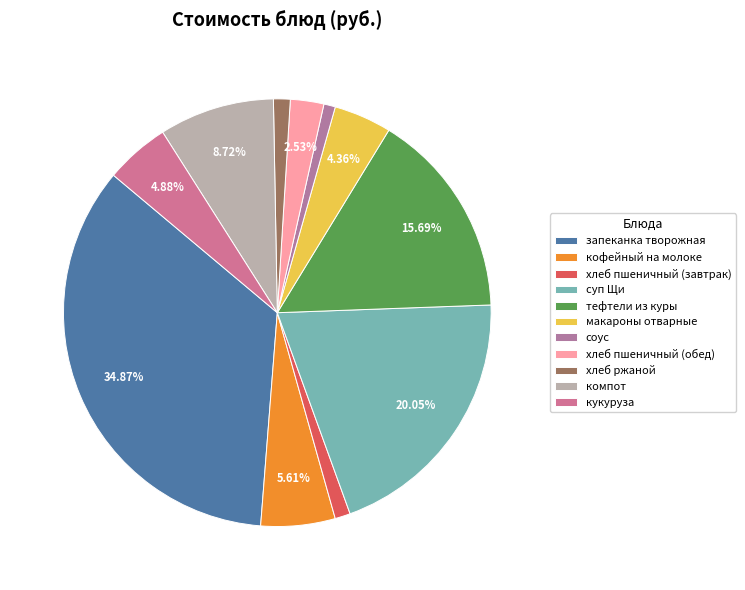

To the nearest percent, what is the difference between the компот and хлеб пшеничный (обед) slice percentages?

6%